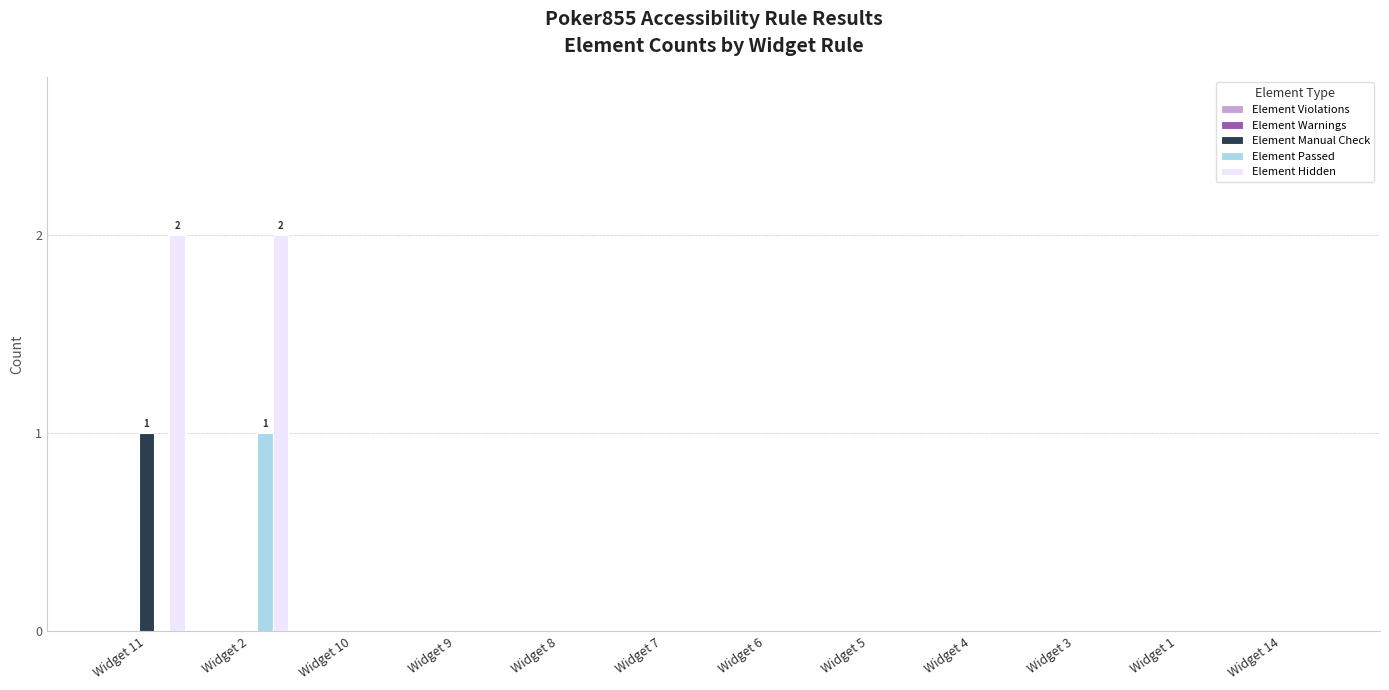

True or false: Element Passed has a value of 0 at Widget 7.

True